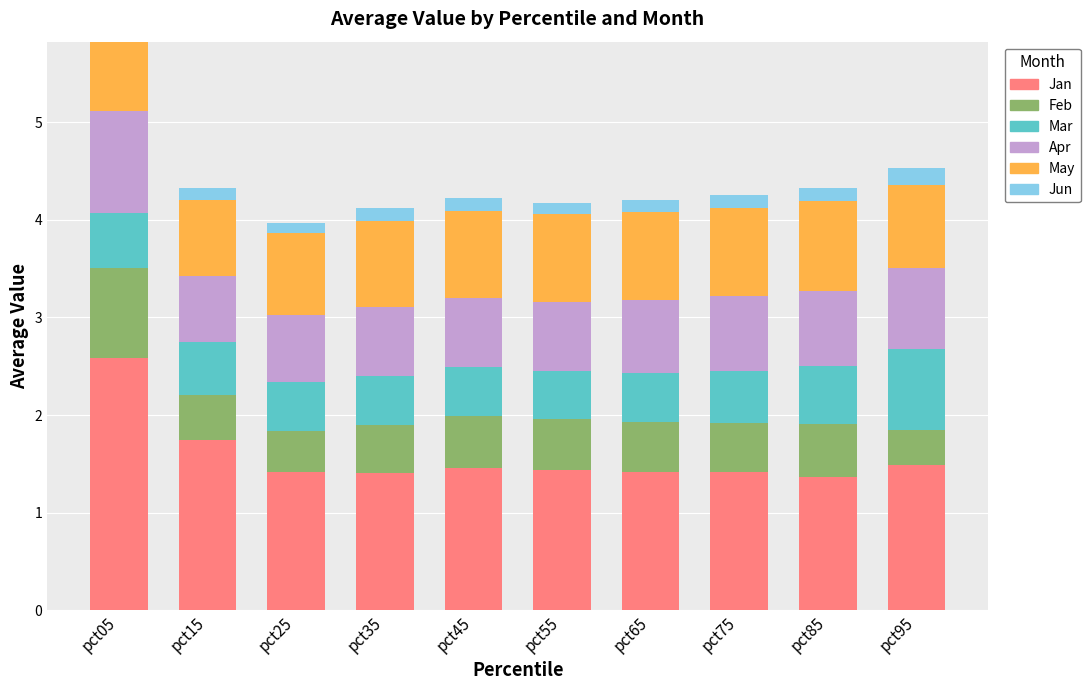

What is the total value across all series at pct75?

4.3